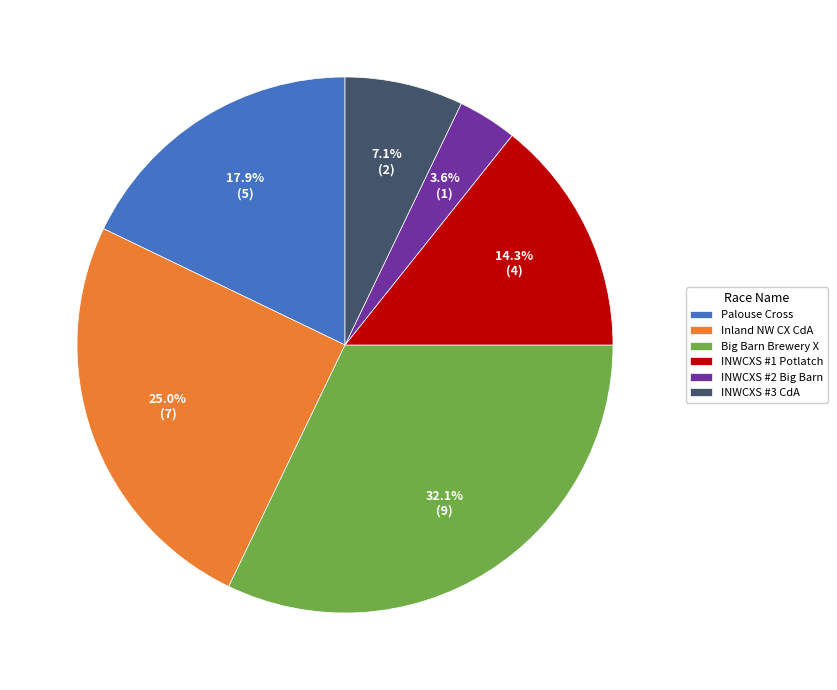

Which category has the smallest portion of the pie?

INWCXS #2 Big Barn